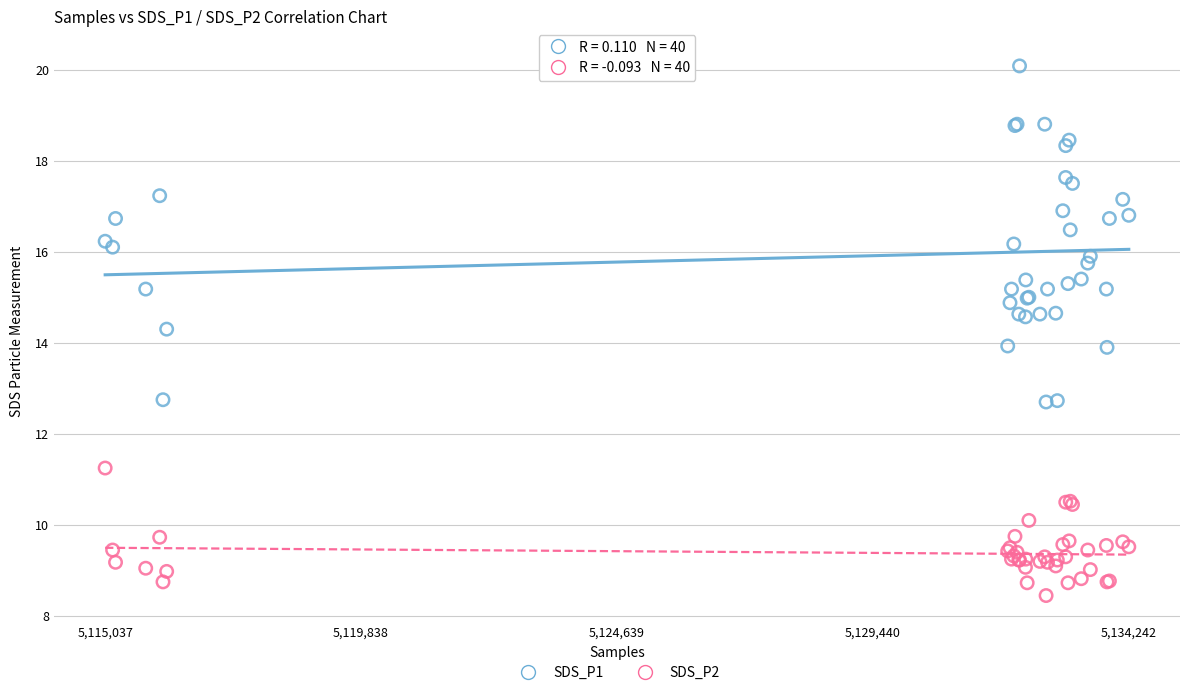

What is the X range (max minus min) for the scatter plot?

19205.0